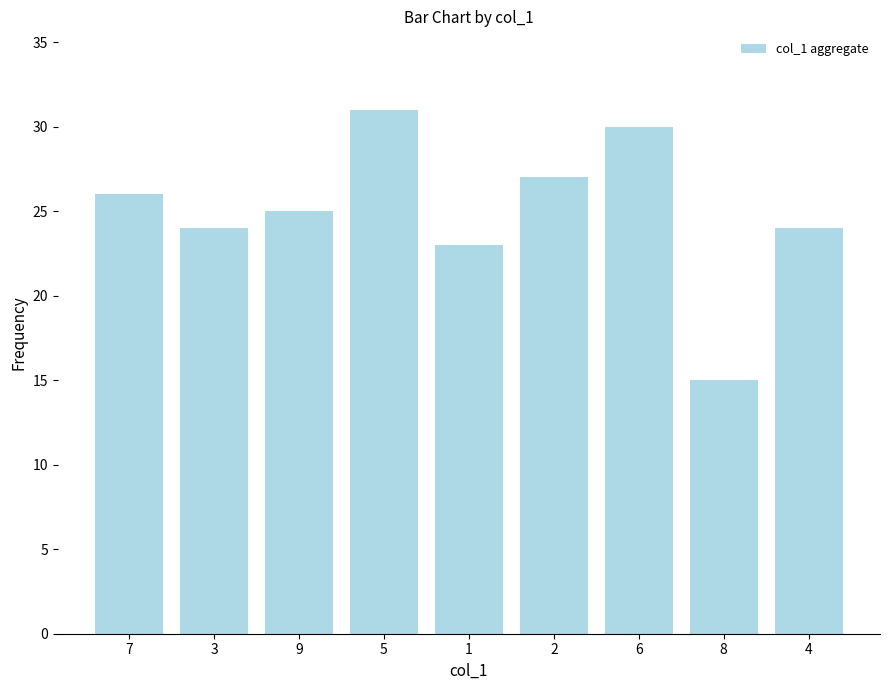

What is the value of the 8th bar from the left?

15